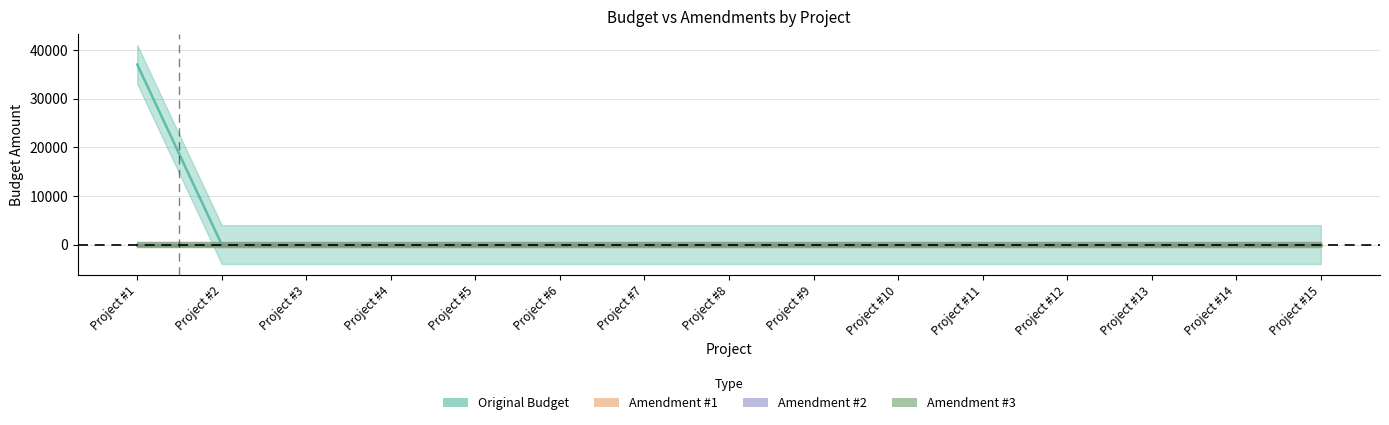

How many values in Original Budget are above zero?

1